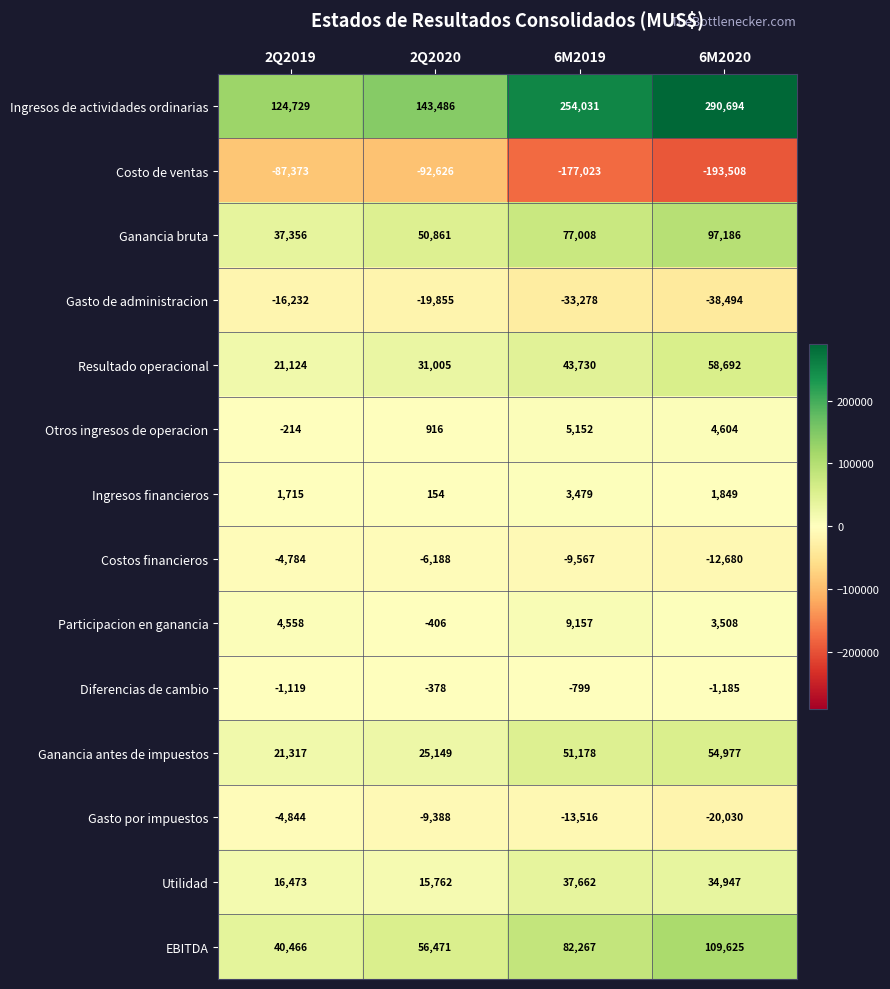

Which series has the largest total across all categories?

Ingresos de actividades ordinarias